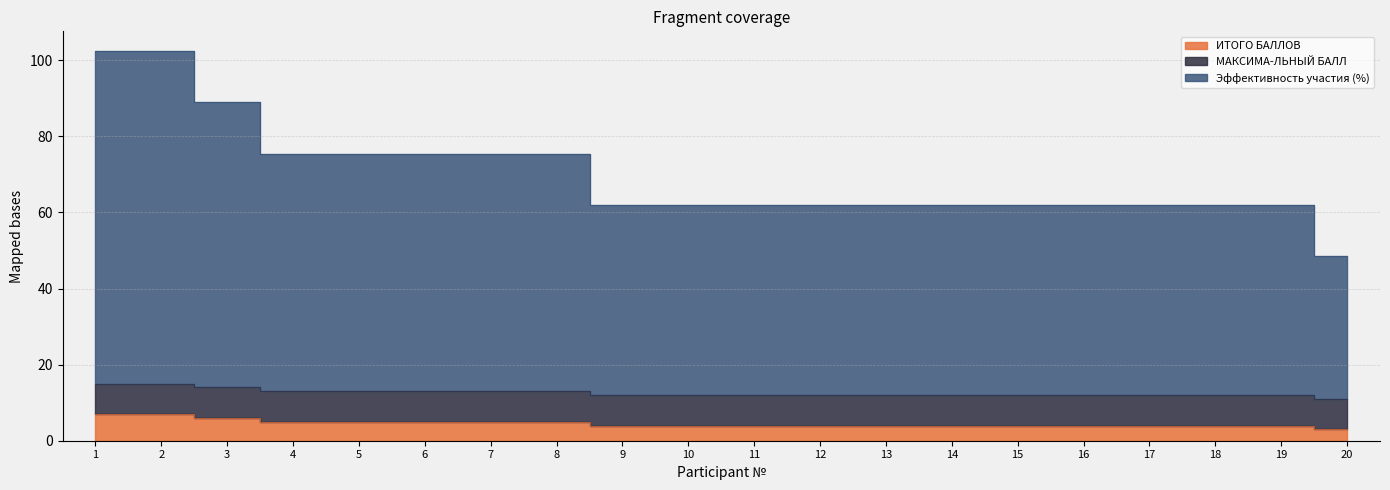

What is the difference between the ИТОГО БАЛЛОВ values at 1 and 10?

3